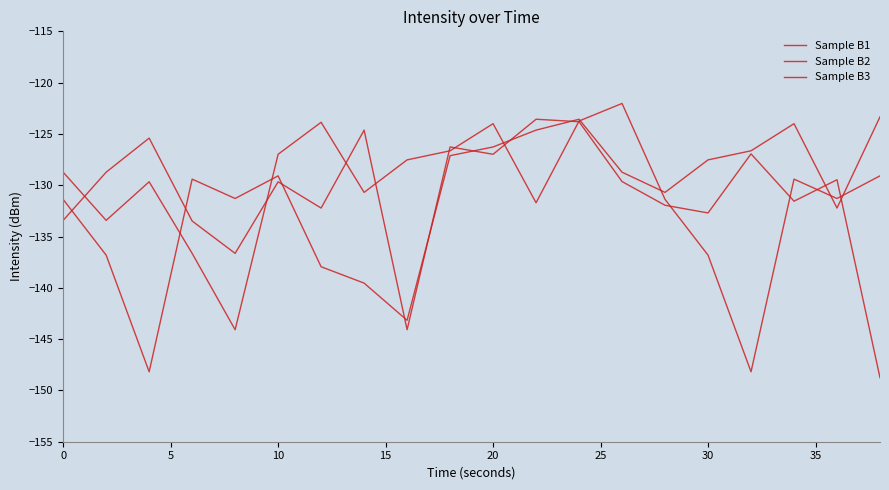

Between which two adjacent categories do Sample B3 and Sample B1 first intersect?

0 and 5